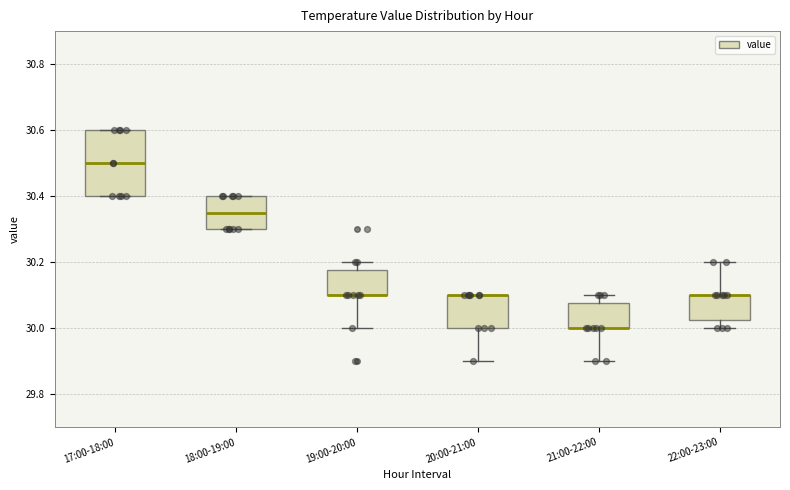

Comparing the boxes themselves (not the whiskers), which one is the tallest?

17:00-18:00